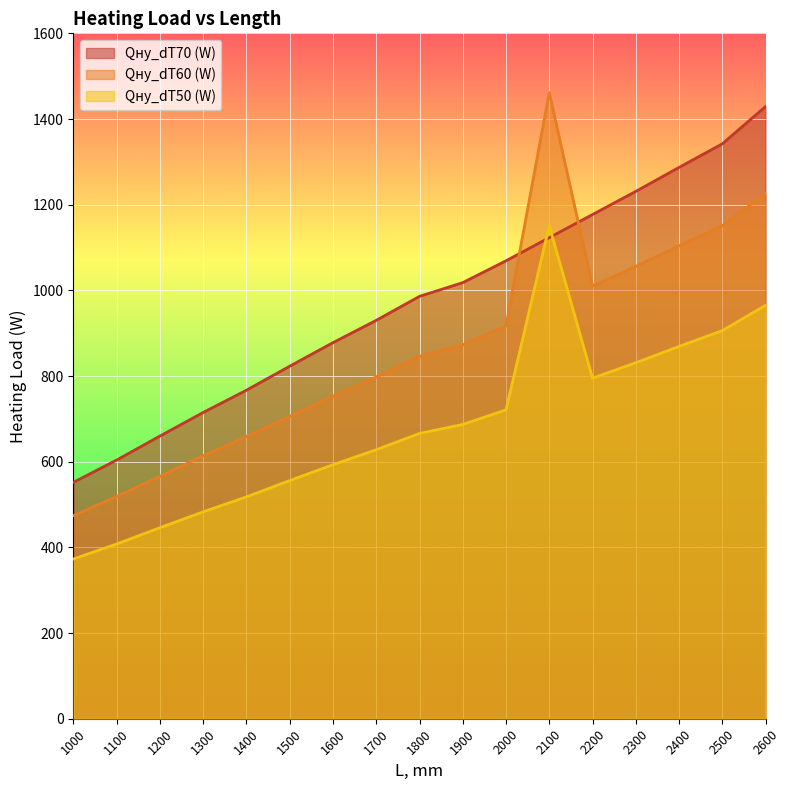

At how many categories does at least one series exceed 767?

12